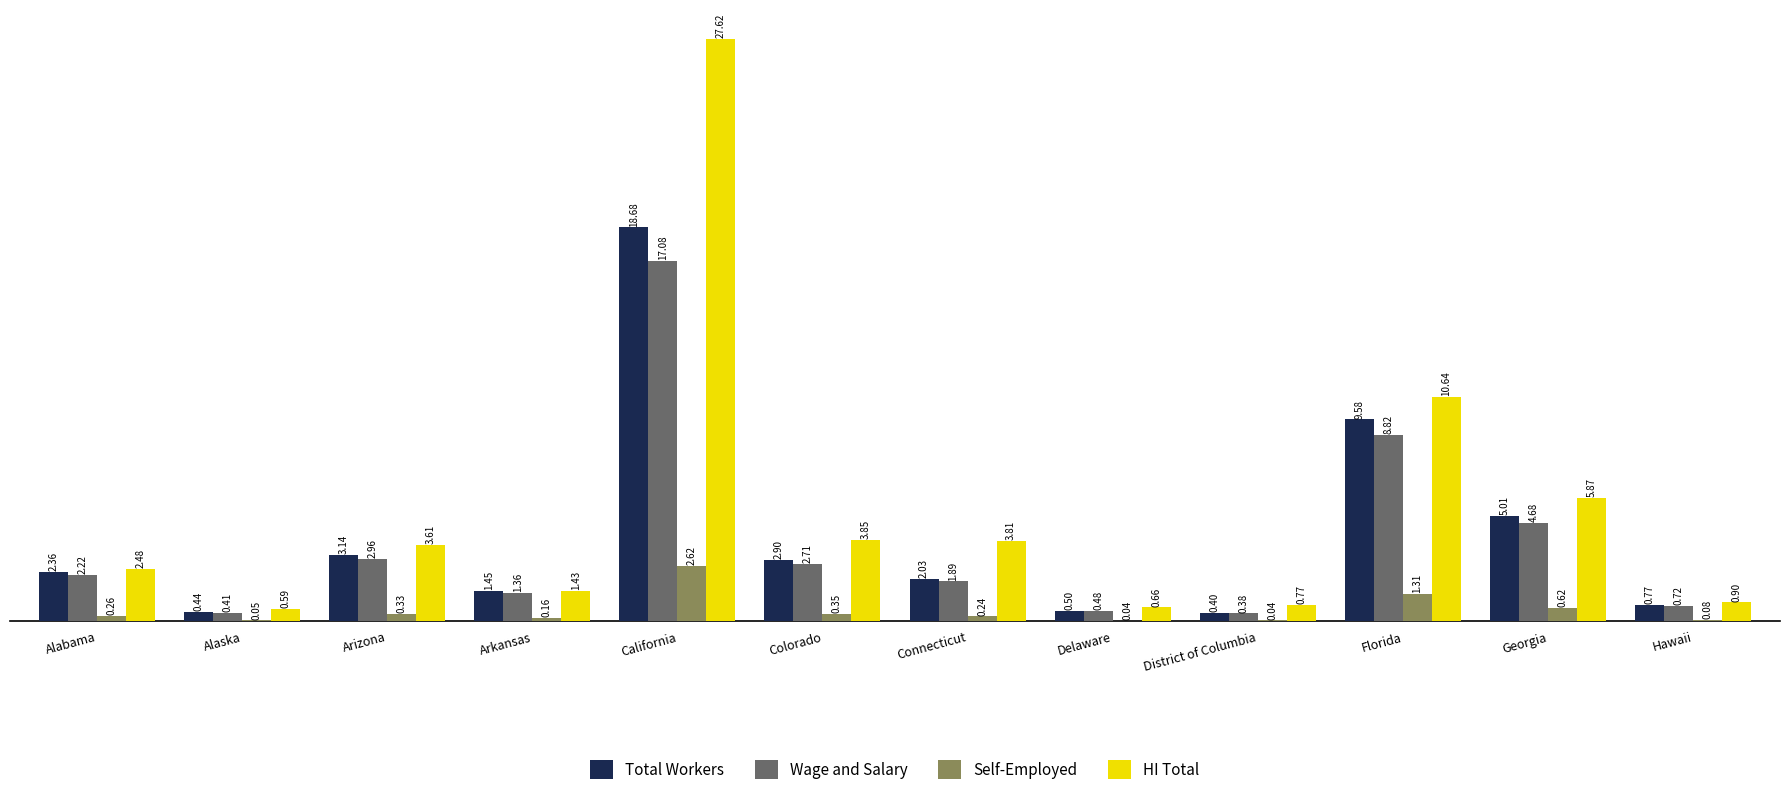

Which series changed the most between Alabama and Arkansas?

HI Total